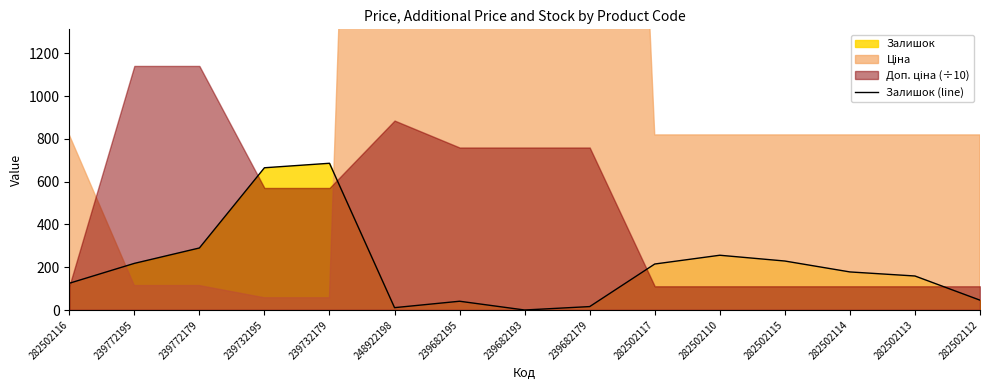

The value at 282502112 is 75. True or false?

False